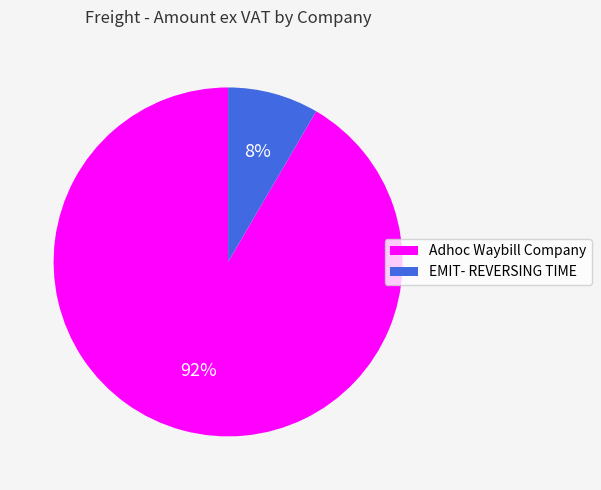

Which category has the biggest portion of the pie?

Adhoc Waybill Company